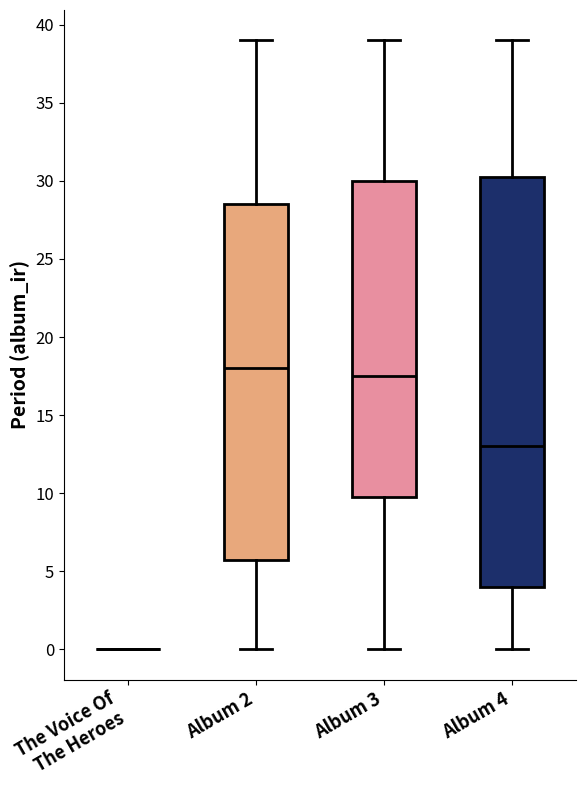

Where is the upper edge of the box for Album 4 on the y-axis? The values are not printed on the chart, so give them approximately, as read against the axis.

30.5